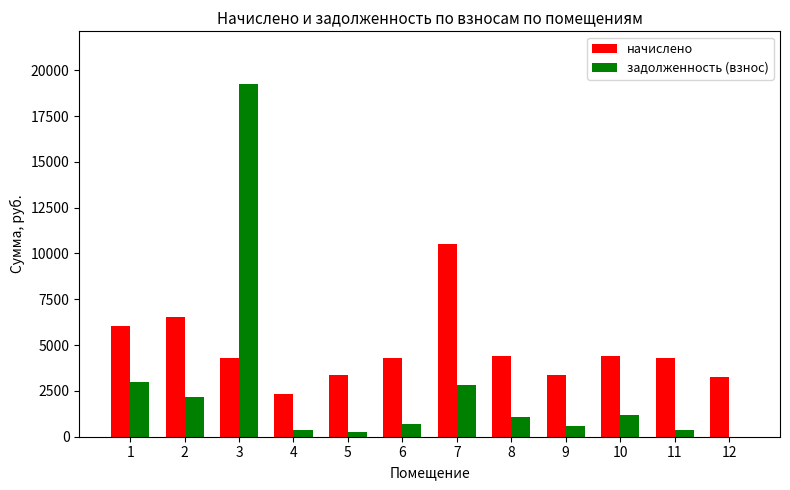

What is the total value across all series at 6?

4986.8